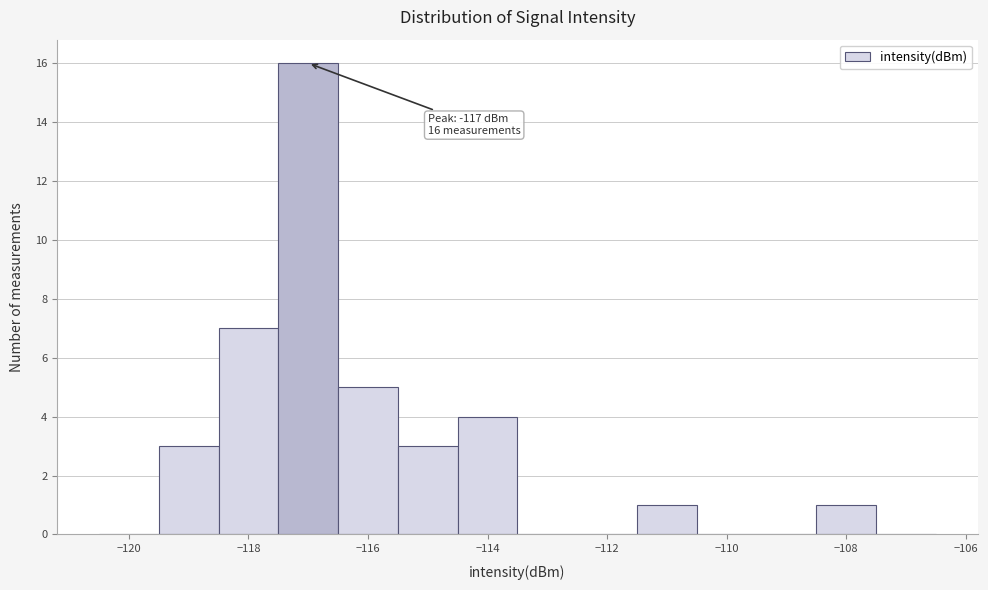

Over which range of the x-axis is the bar tallest?

-117.5 to -116.5